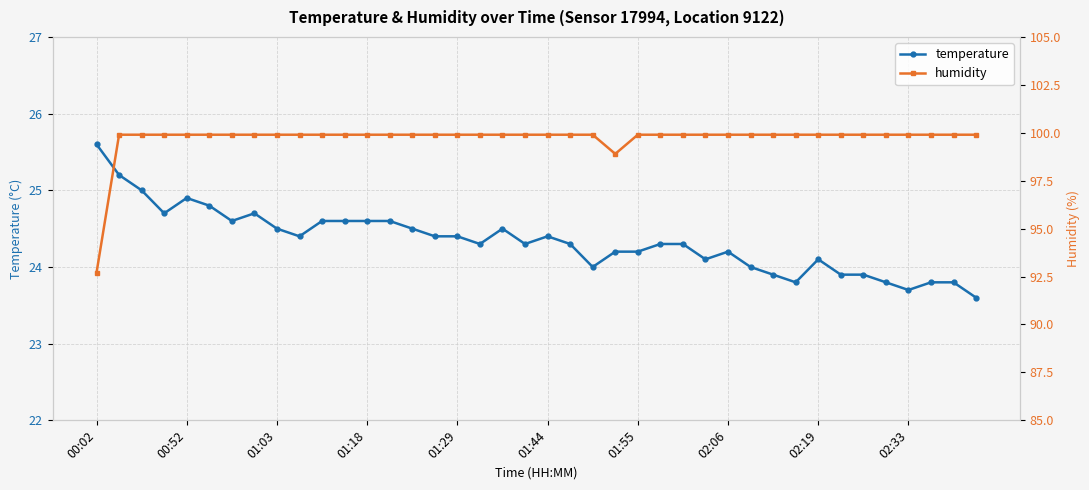

True or false: temperature has more than 0 points higher than both neighbors.

True